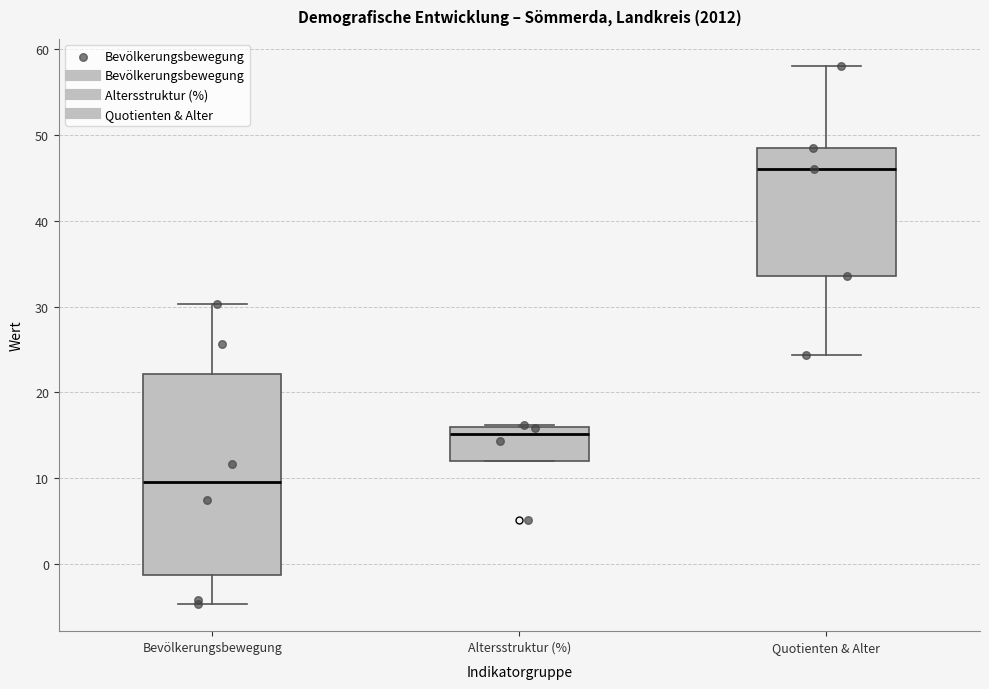

Reading left to right, read every box against the y-axis: the position of its median line, the range the box covers, and the ends of its whiskers. The values are not printed on the chart, so give them approximately, as read against the axis.

Bevölkerungsbewegung: median 10, box -1 to 22, whiskers -5 to 30
Altersstruktur (%): median 15, box 12 to 16, whiskers 12 to 16
Quotienten & Alter: median 46, box 34 to 49, whiskers 24 to 58